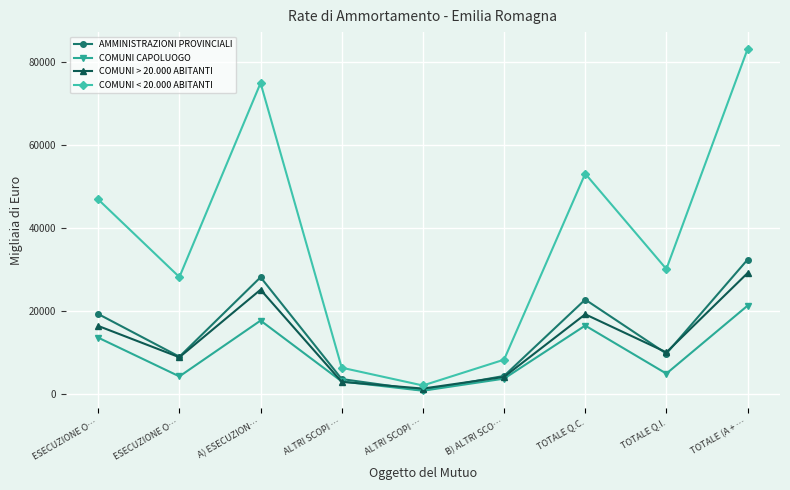

Is the value of COMUNI < 20.000 ABITANTI at TOTALE Q.C. greater than the value of COMUNI > 20.000 ABITANTI at ALTRI SCOPI …?

Yes